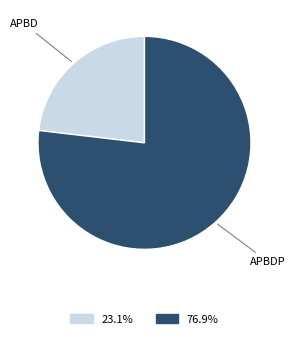

Rank the categories by value from lowest to highest.

APBD, APBDP